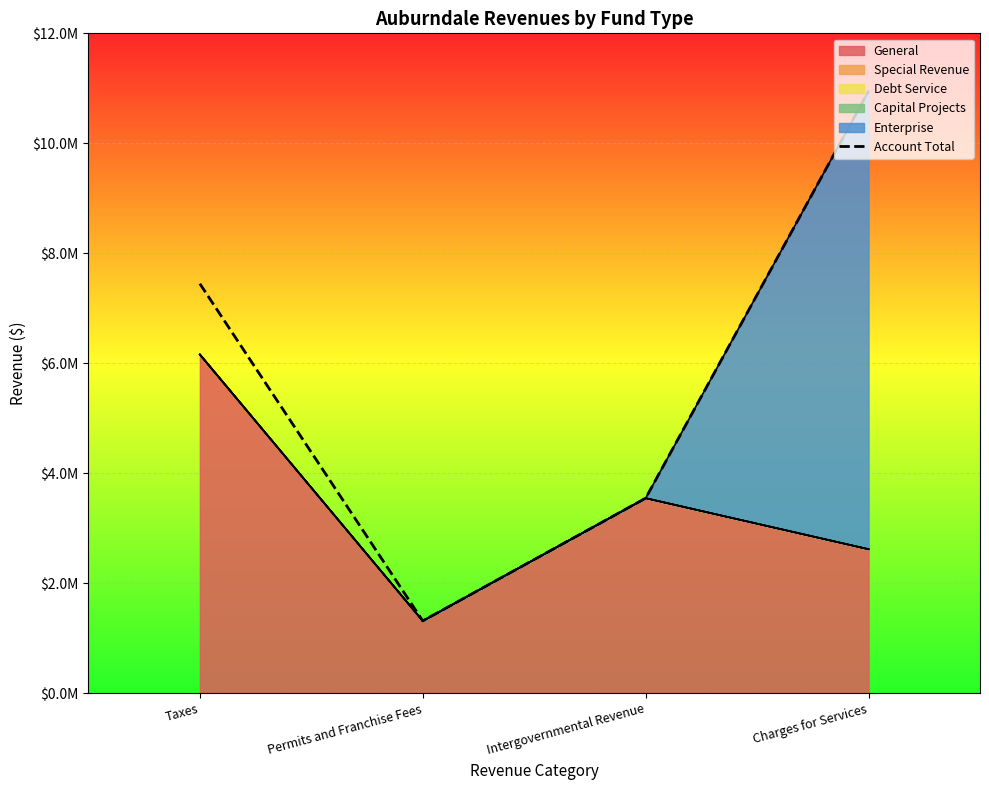

How many categories are shown in the chart?

4